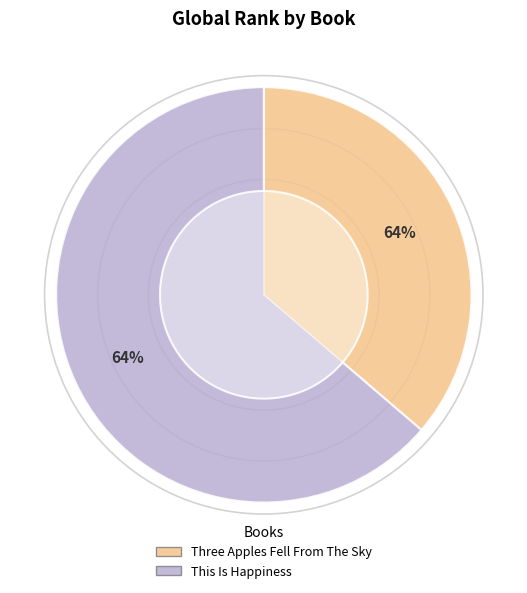

Is the sum of Three Apples Fell From The Sky and This Is Happiness greater than half?

Yes